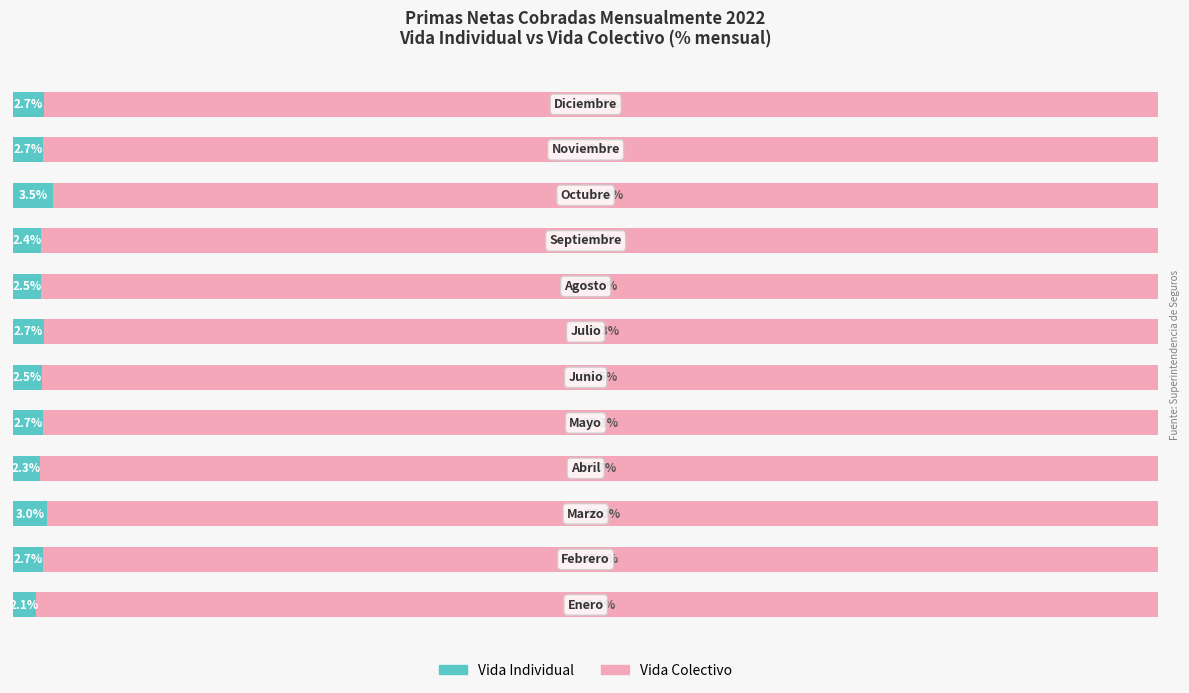

List the labels in order of Vida Individual value, largest first.

9, 2, 11, 6, 4, 1, 10, 5, 7, 8, 3, 0